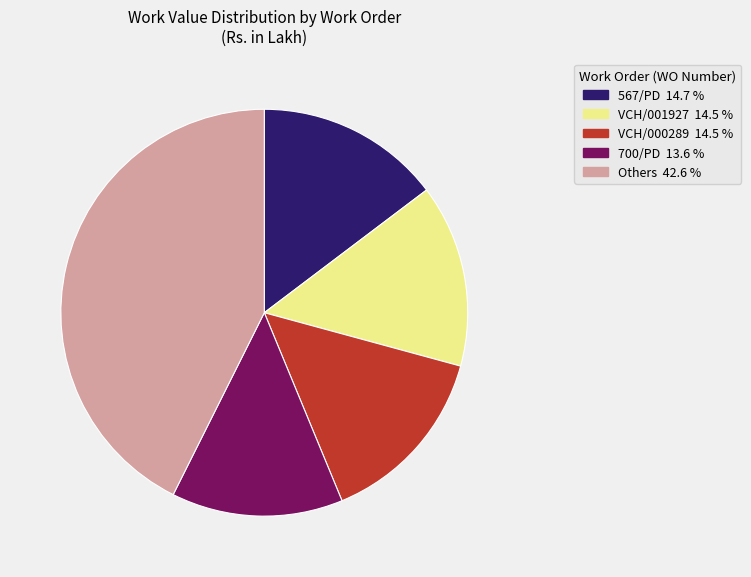

Is there any slice that represents more than half of the pie?

No